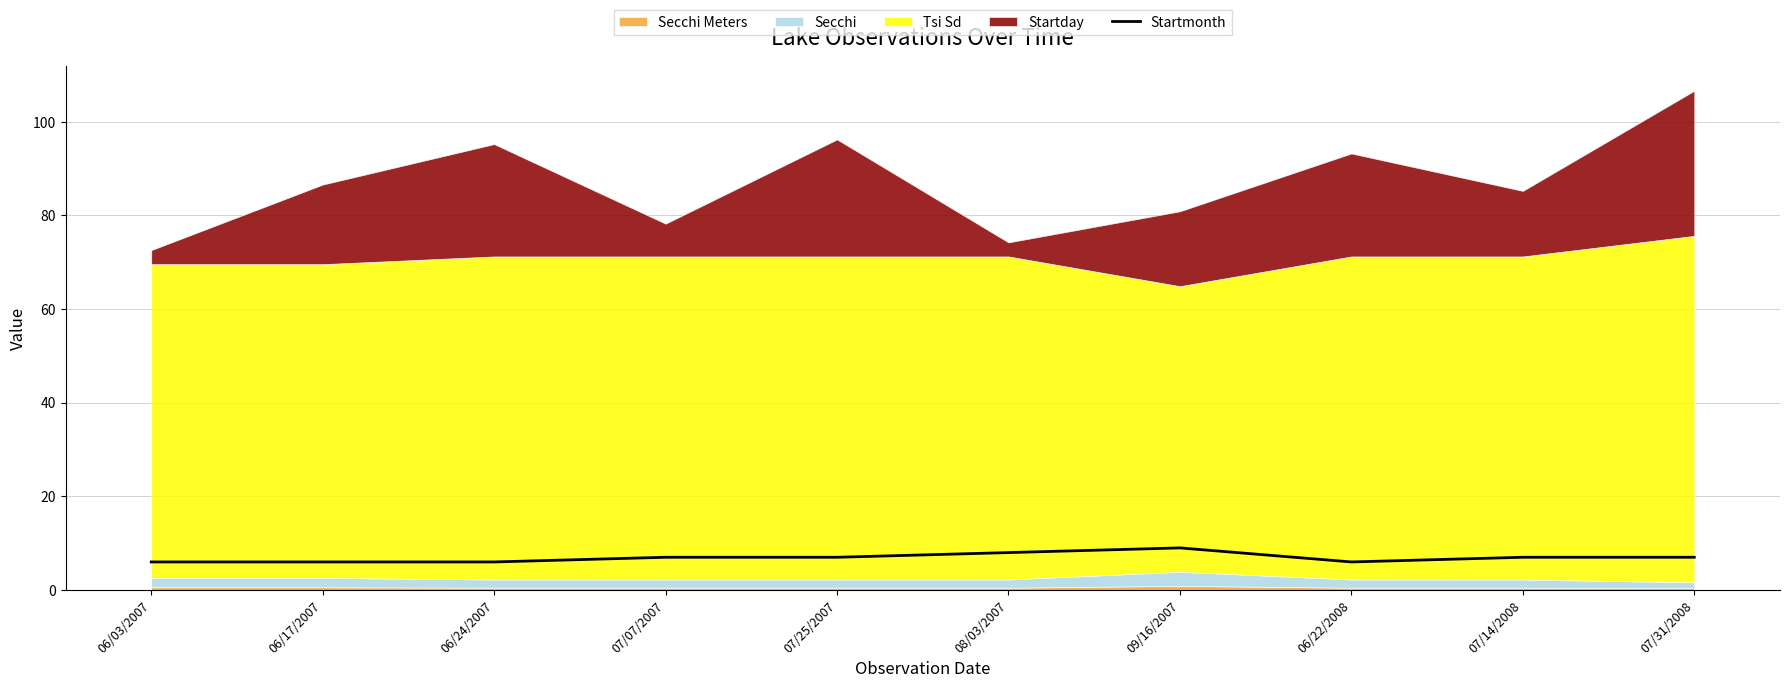

How many values are between 6 and 7?

8